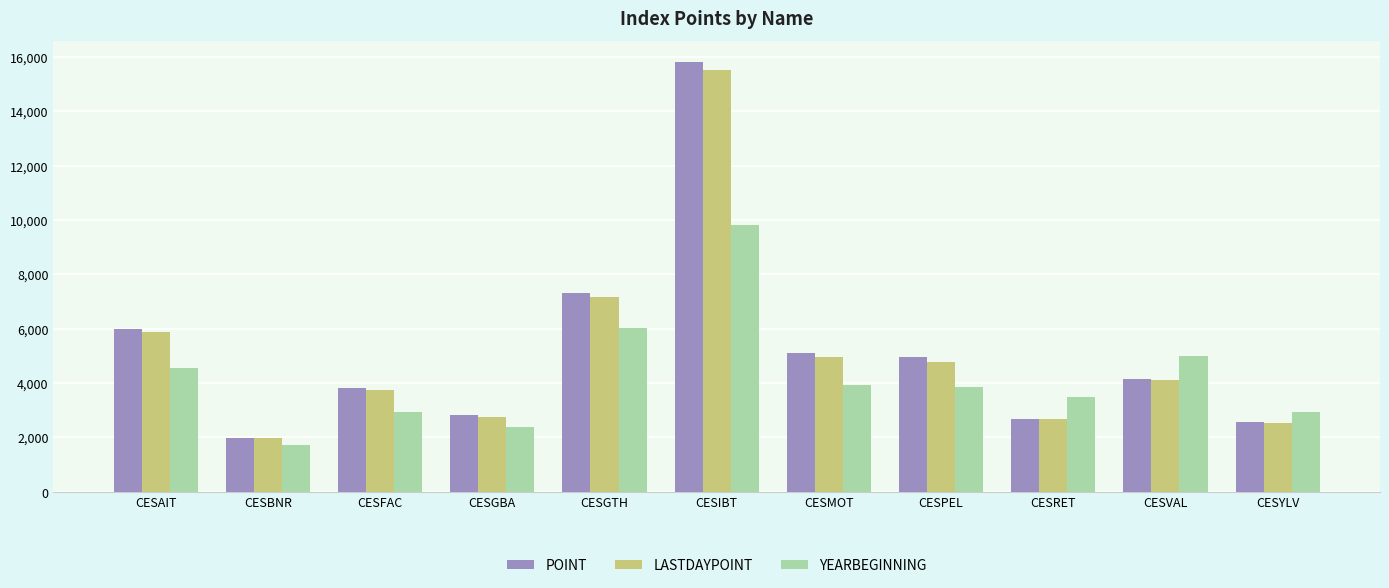

Between CESBNR and CESIBT, which series saw the biggest shift?

POINT